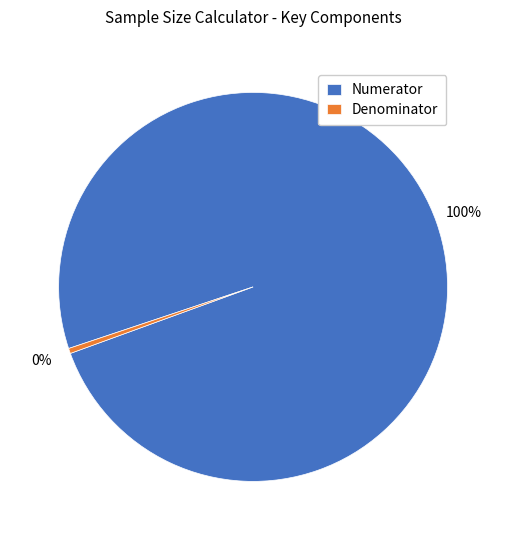

To the nearest percent, what percentage of the pie is Numerator?

100%